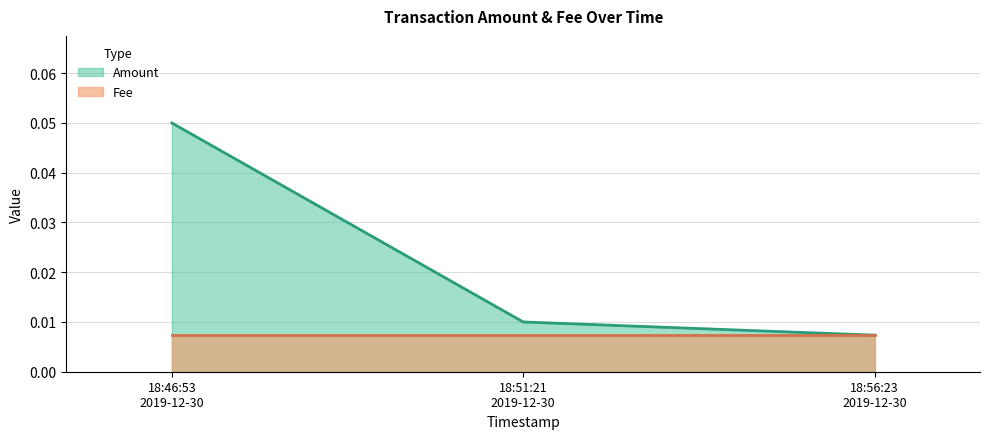

Rank the series by their average value, from lowest to highest.

Fee, Amount